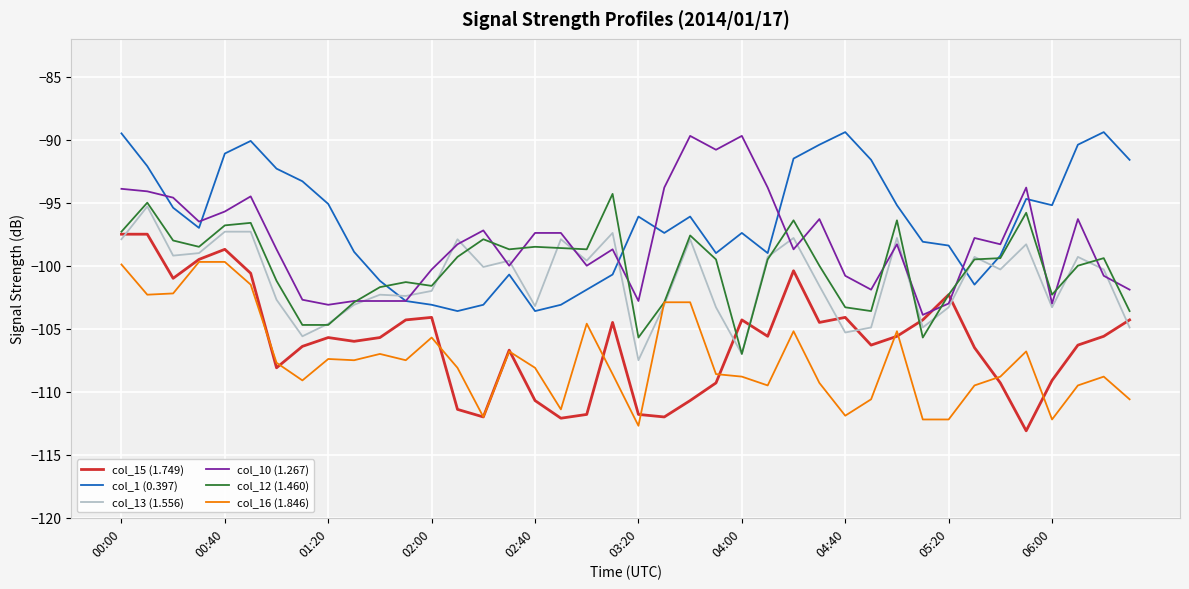

Which series has the largest total across all categories?

col_1 (0.397)